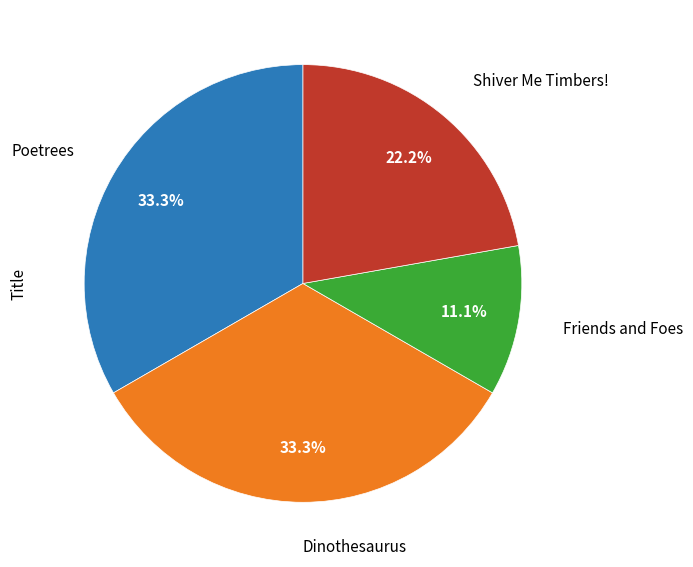

How many segments does this pie chart have?

4